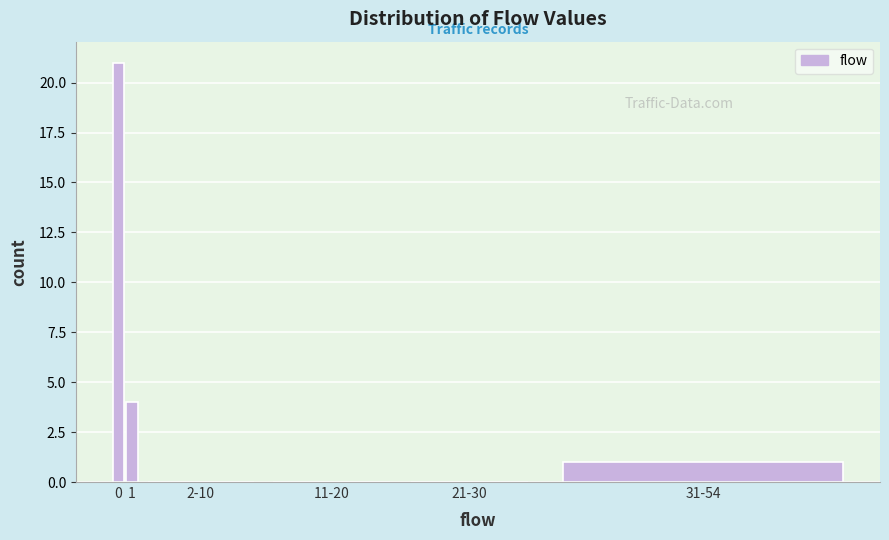

Reading right to left, list all the values displayed in this chart.

31-54=1	21-30=0	11-20=0	2-10=0	1=4	0=21